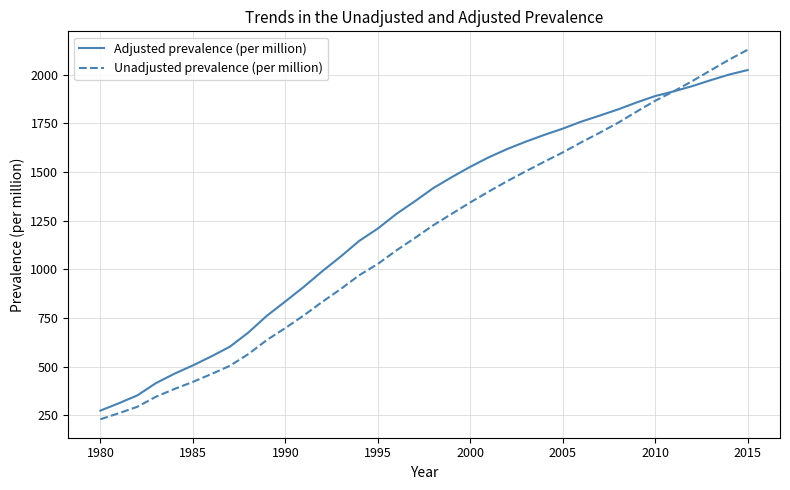

What is the lowest value of the Unadjusted prevalence (per million) series?

229.3